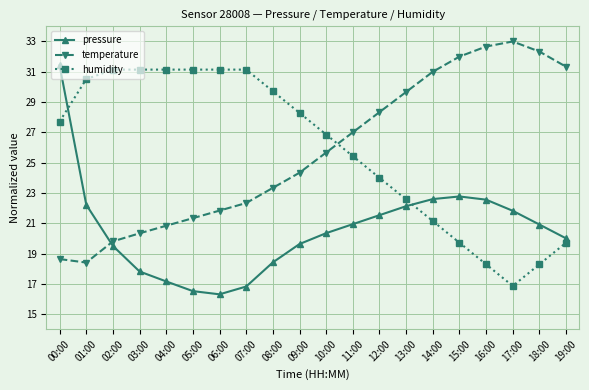

How many categories are shown in the chart?

20